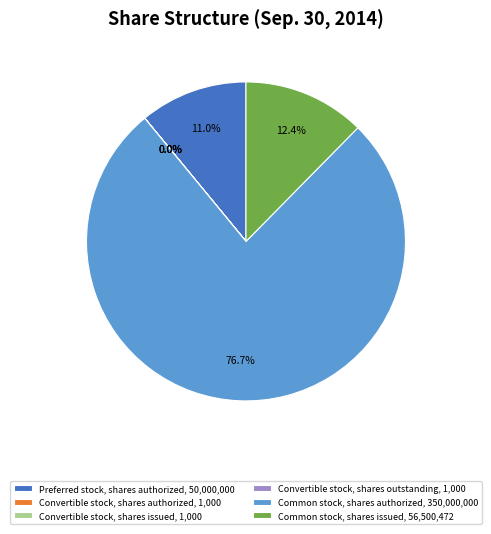

To the nearest percent, what is the average slice percentage?

17%